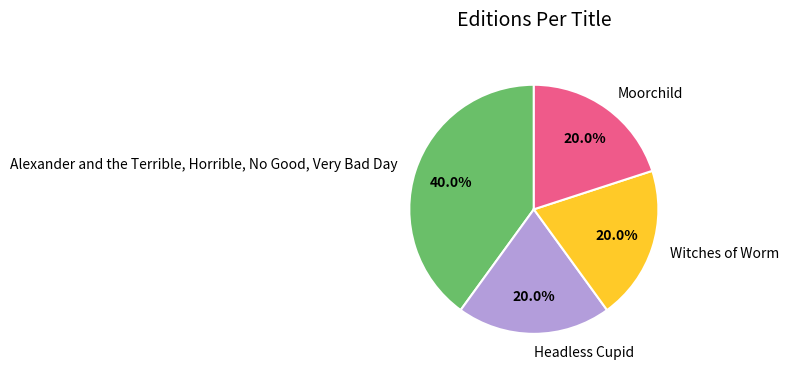

Which slice is the largest?

Alexander and the Terrible, Horrible, No Good, Very Bad Day